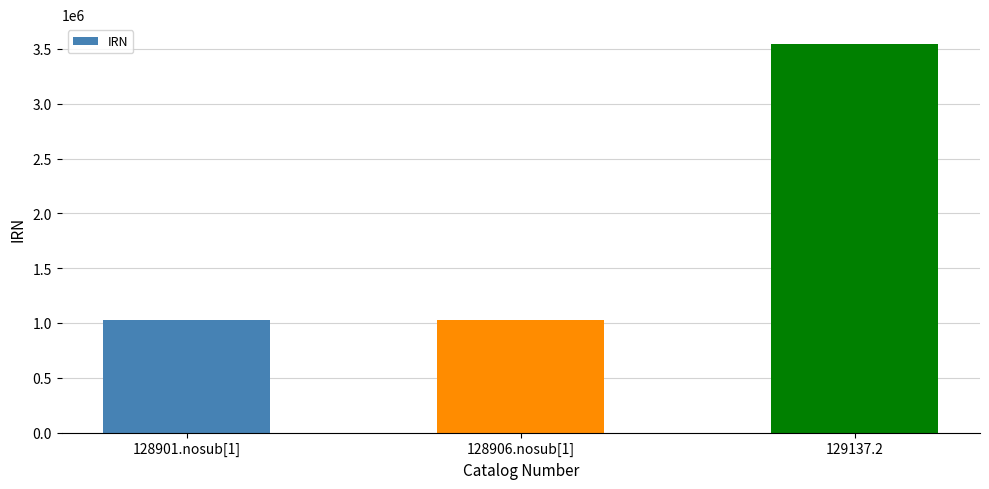

Is it true that the value at 128901.nosub[1] is 594976?

False